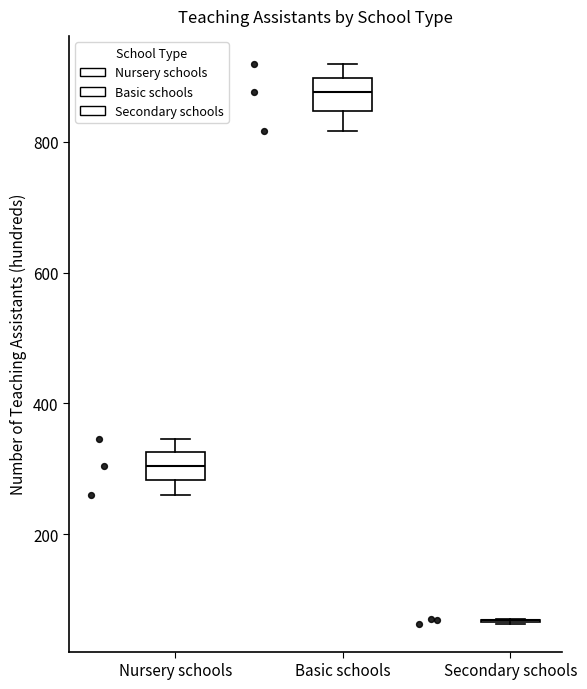

Reading left to right, read every box against the y-axis: the position of its median line, the range the box covers, and the ends of its whiskers. The values are not printed on the chart, so give them approximately, as read against the axis.

Nursery schools: median 300, box 280 to 320, whiskers 260 to 340
Basic schools: median 880, box 840 to 900, whiskers 820 to 920
Secondary schools: box collapsed to a line at 60, whiskers 60 to 60